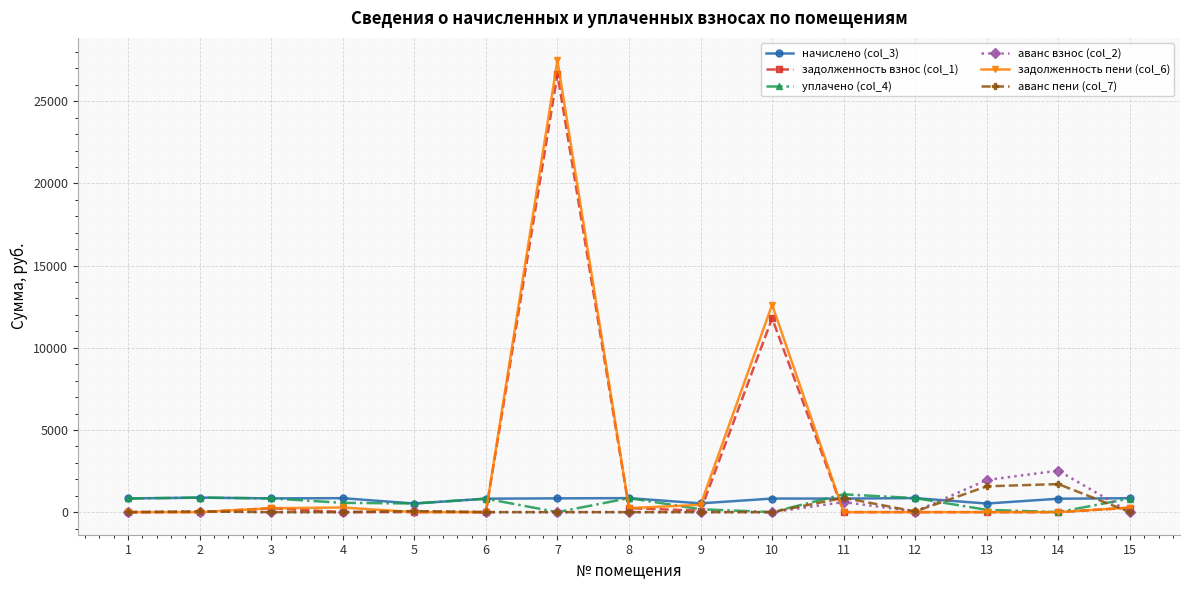

At which category is the sum across all series the highest?

7